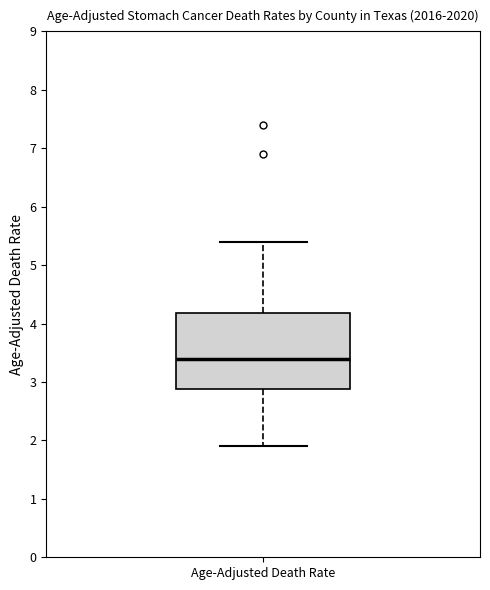

Read this box plot against the y-axis: the position of the median line, the range covered by the box, and the ends of both whiskers. The values are not printed on the chart, so give them approximately, as read against the axis.

median 3.4, box 2.9 to 4.2, whiskers 1.9 to 5.4